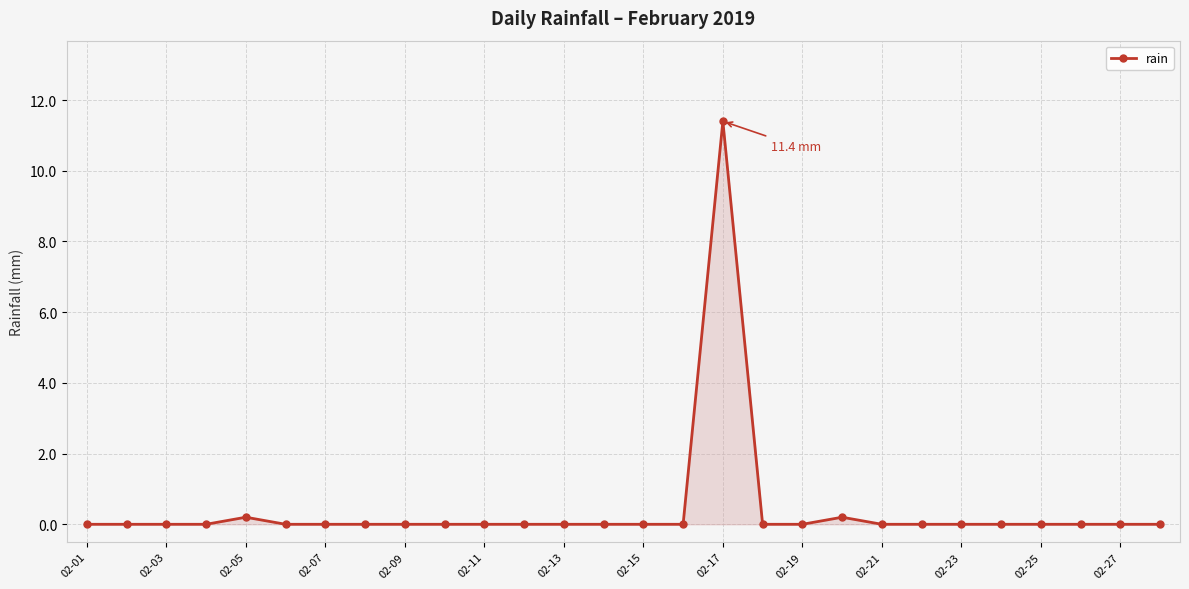

How many lines are shown in the chart?

1